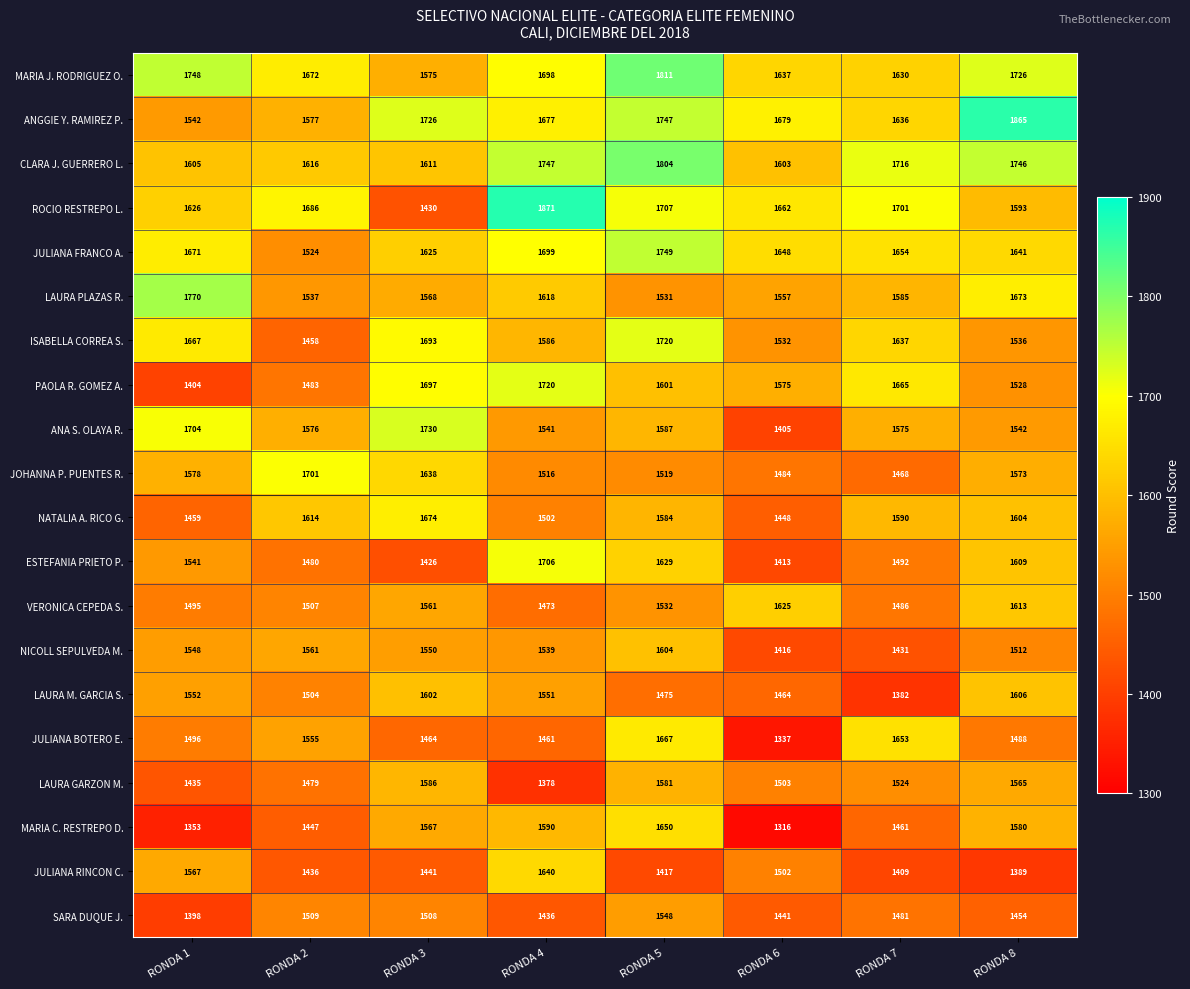

What is the maximum value for JULIANA FRANCO A.?

1749